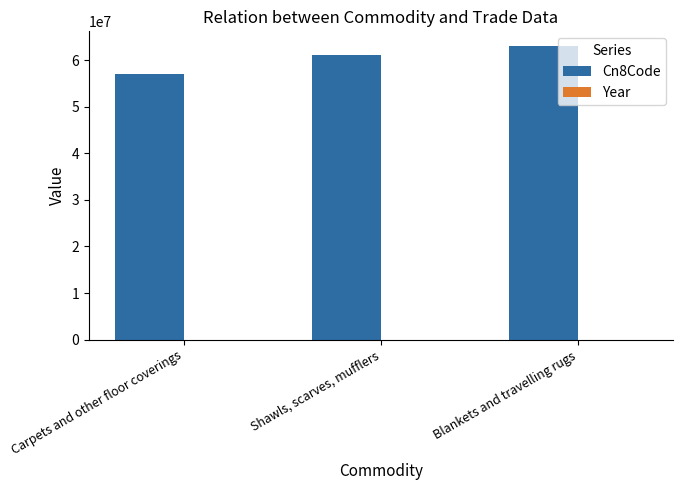

Which series has the largest total across all categories?

Cn8Code